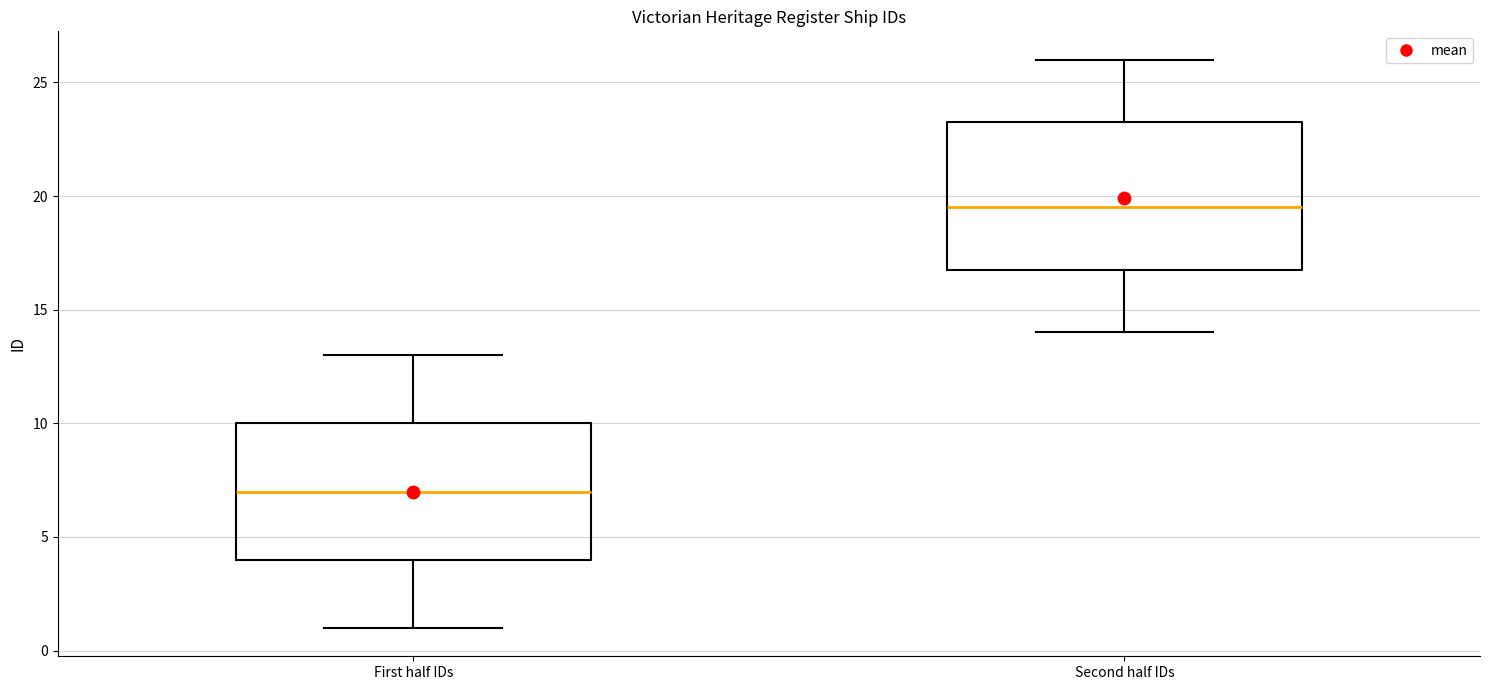

Reading left to right, transcribe this box plot: for each box, give where its median line is, the range the box spans, and where its two whiskers end, as read against the y-axis. The values are not printed on the chart, so give them approximately, as read against the axis.

First half IDs: median 7.0, box 4.0 to 10.0, whiskers 1.0 to 13.0
Second half IDs: median 19.5, box 17.0 to 23.5, whiskers 14.0 to 26.0